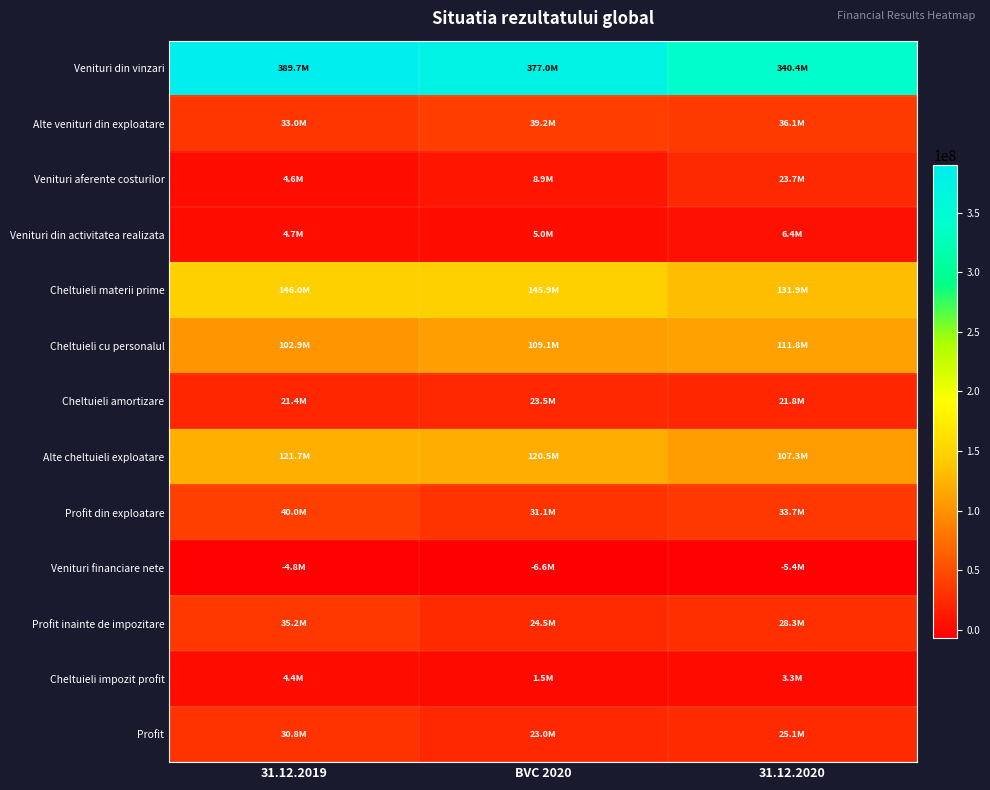

Which series has the largest total across all categories?

Venituri din vinzari